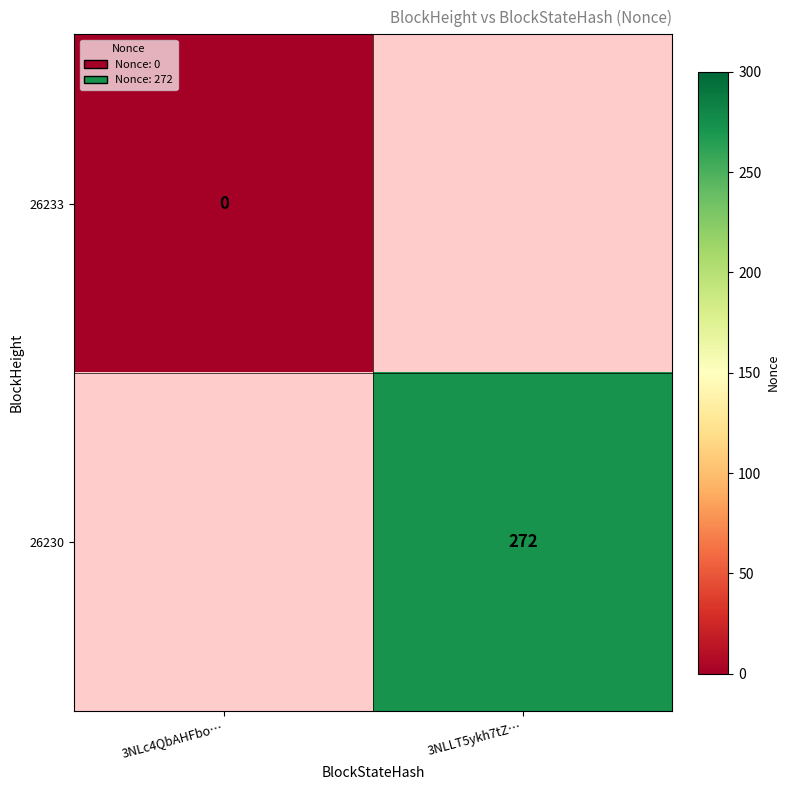

True or false: 26230 has a value of 272 at 3NLLT5ykh7tZ….

True